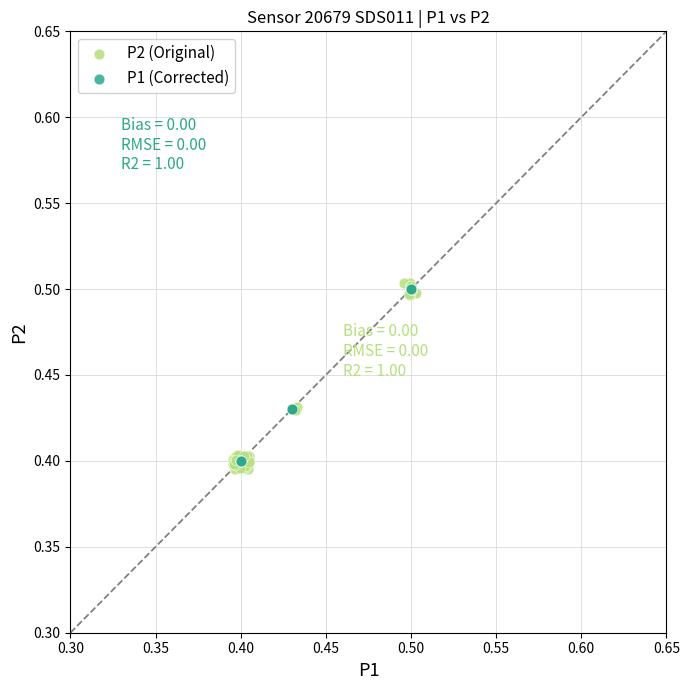

Which series contains the lowest Y value?

P2 (Original)